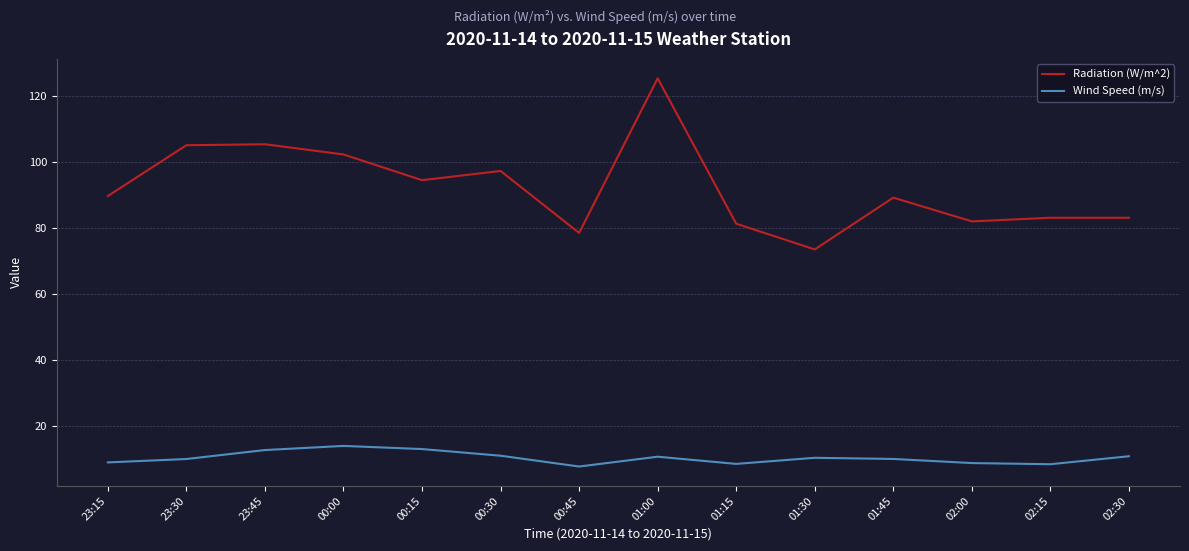

What are all the series names shown in the legend?

Radiation (W/m^2), Wind Speed (m/s)